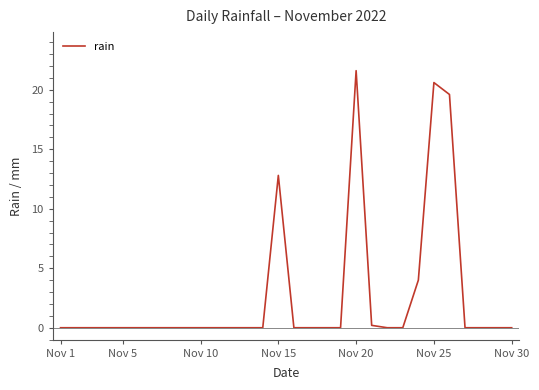

Does the chart have visible grid lines?

No